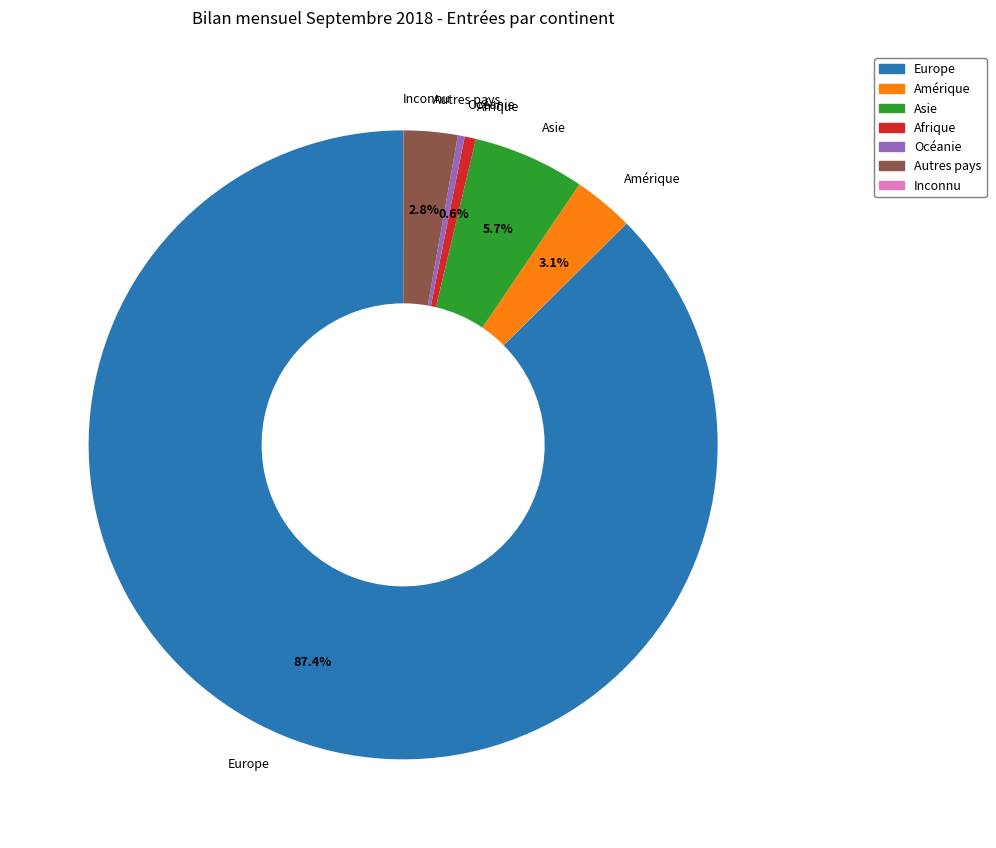

The Océanie slice represents 0% of the pie. True or false?

True